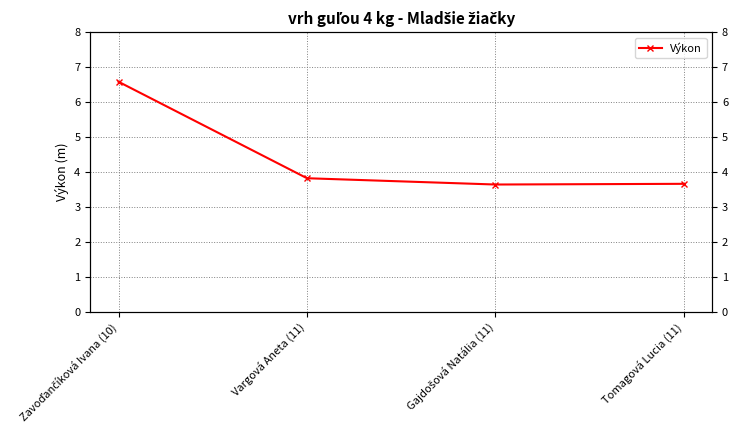

Which label corresponds to the largest value in the chart?

Zavoďančíková Ivana (10)